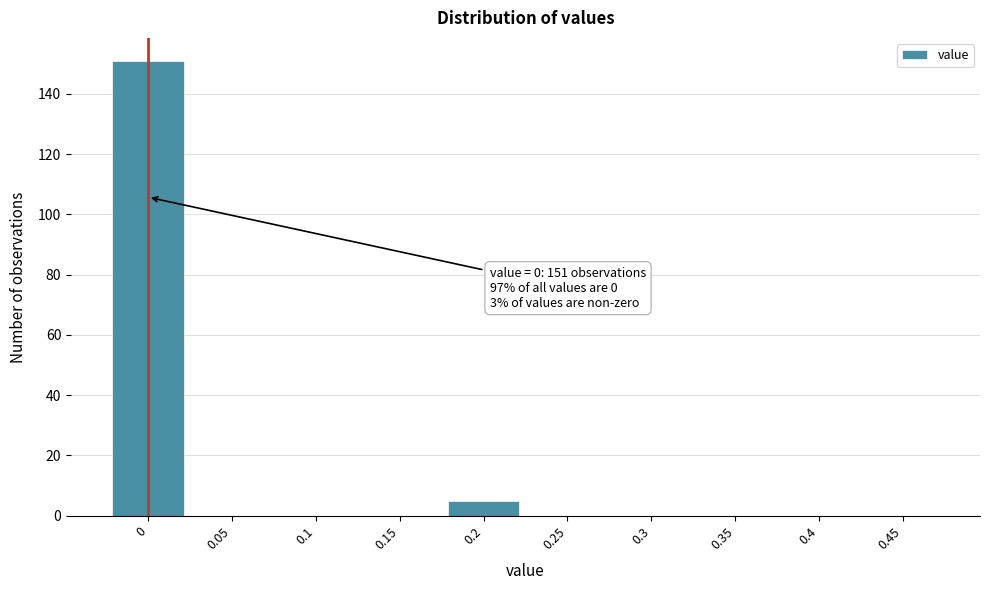

Reading left to right, what are all the values shown in this chart?

0=151	0.05=0	0.1=0	0.15=0	0.2=5	0.25=0	0.3=0	0.35=0	0.4=0	0.45=0